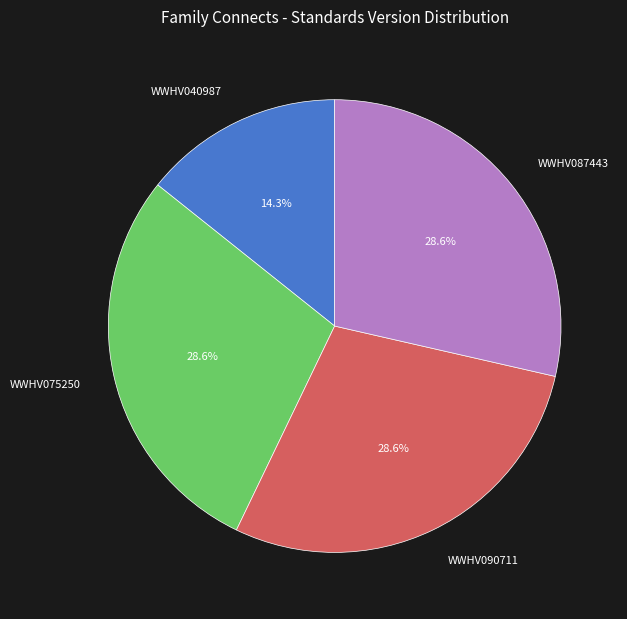

To the nearest percent, what is the average slice percentage?

25%